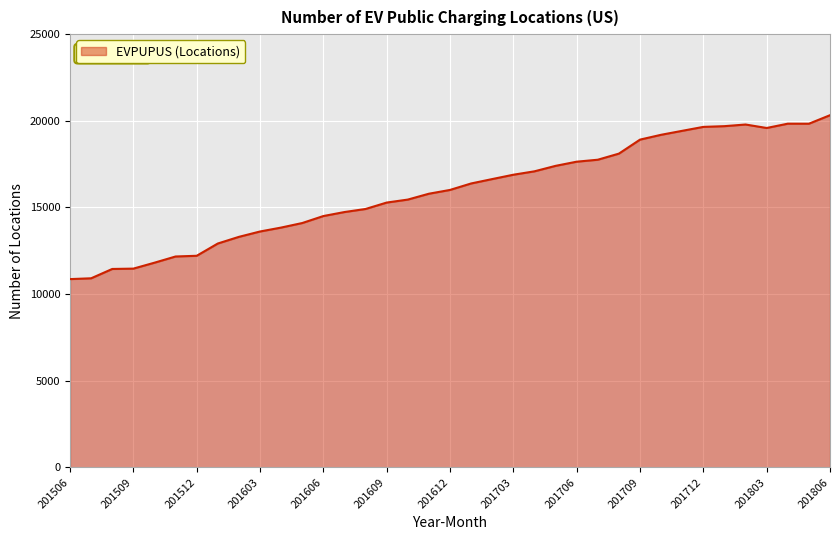

What is the minimum value shown in the chart?

10866